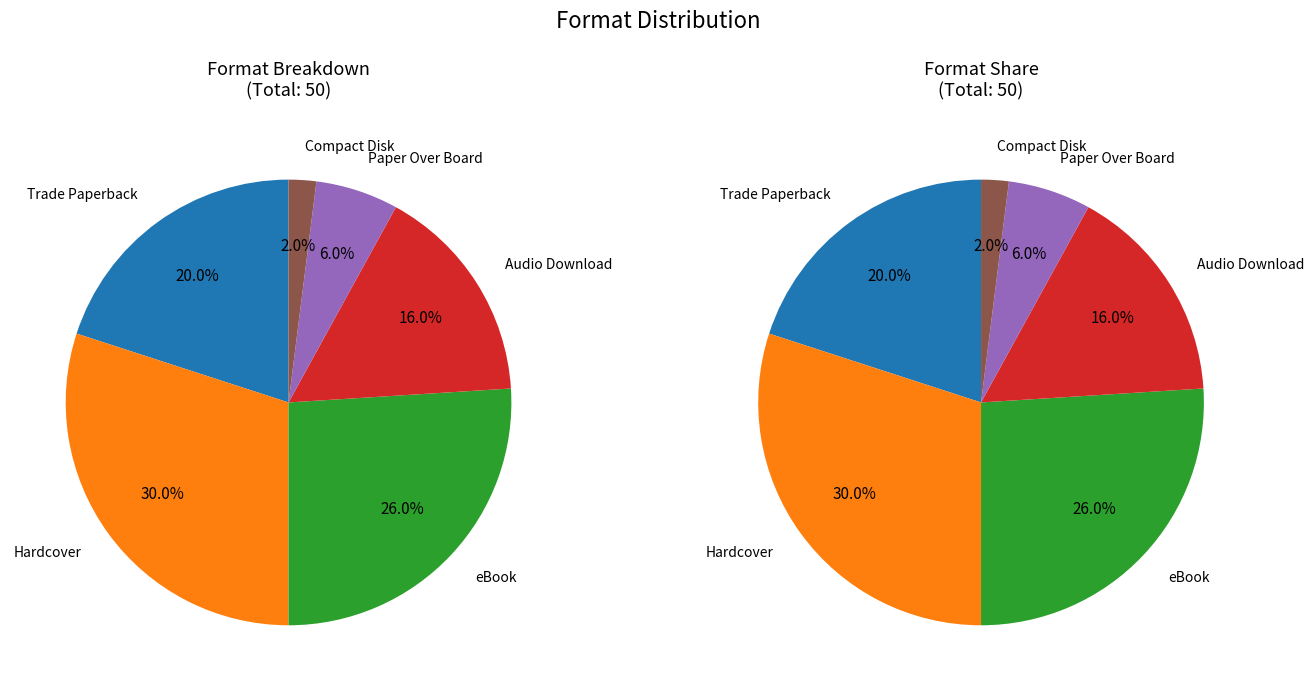

Which slice is the largest?

Hardcover